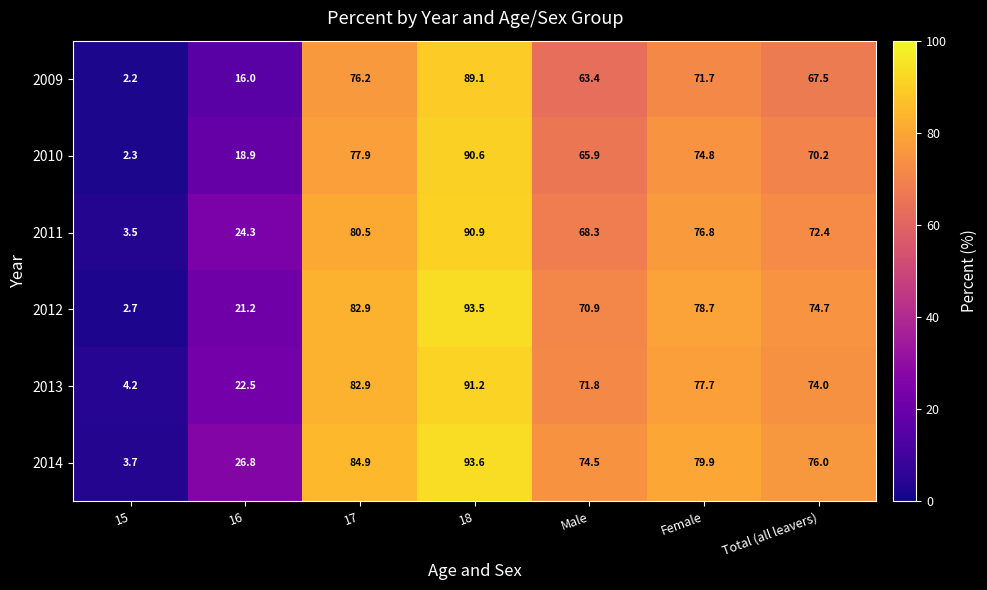

At how many categories does at least one series exceed 84?

2